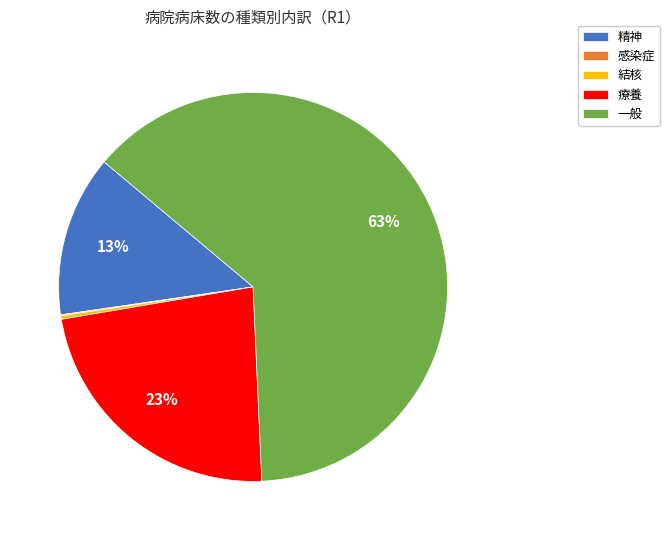

Which slice is the largest?

一般